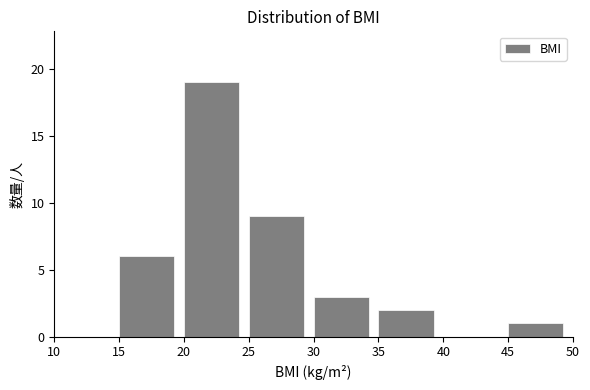

Reading left to right, list every bar in this chart as the range it spans on the x-axis followed by its height. The values are not printed on the chart, so give them approximately, as read against the axis.

10 to 15: 0
15 to 20: 6
20 to 25: 19
25 to 30: 9
30 to 35: 3
35 to 40: 2
40 to 45: 0
45 to 50: 1